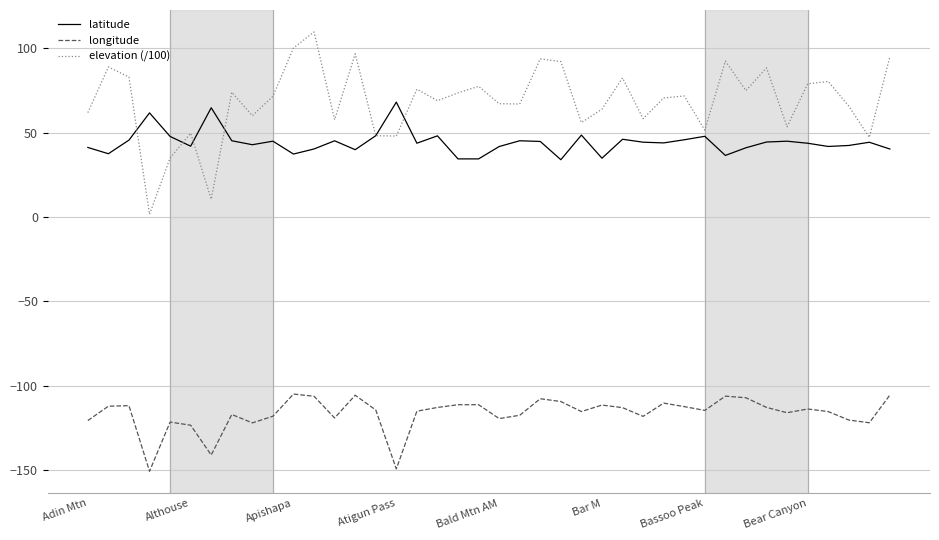

What is the maximum value shown in the chart?

109.8